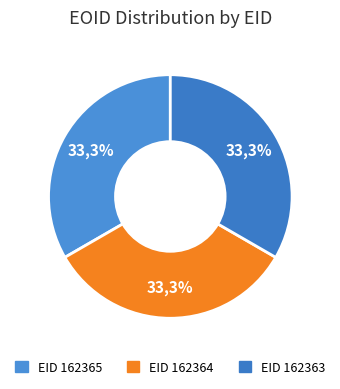

True or false: 162365 accounts for 33% of the total.

True